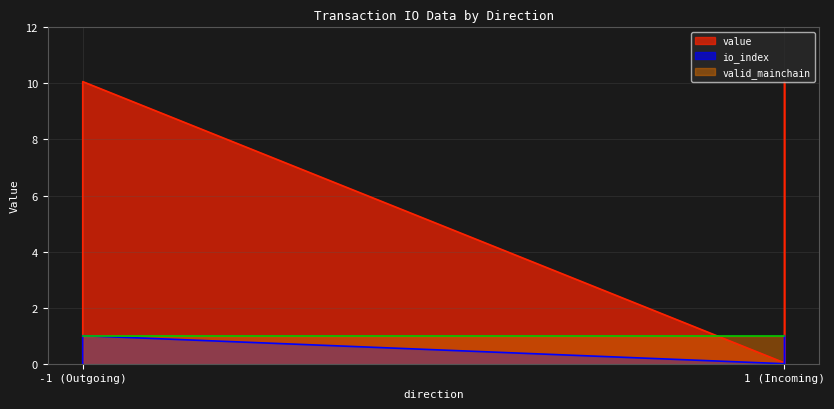

Between -1 (Outgoing) and 1 (Incoming), which is larger?

-1 (Outgoing)